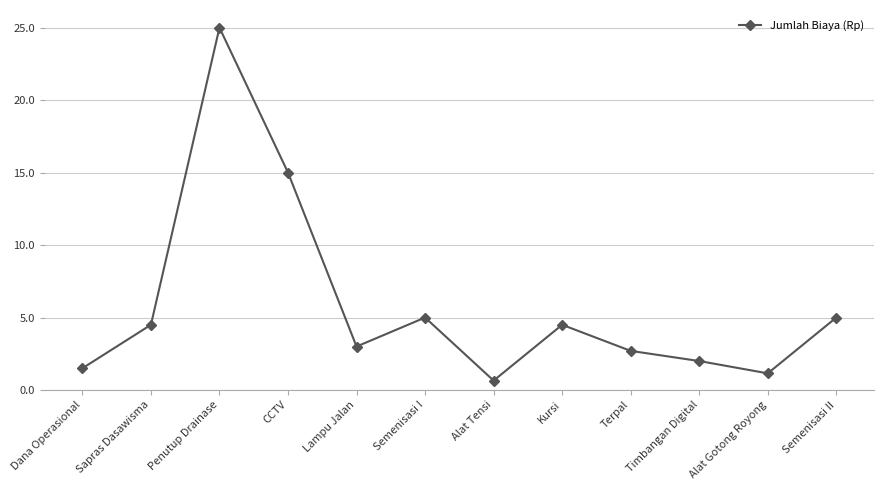

Does the chart have visible grid lines?

Yes